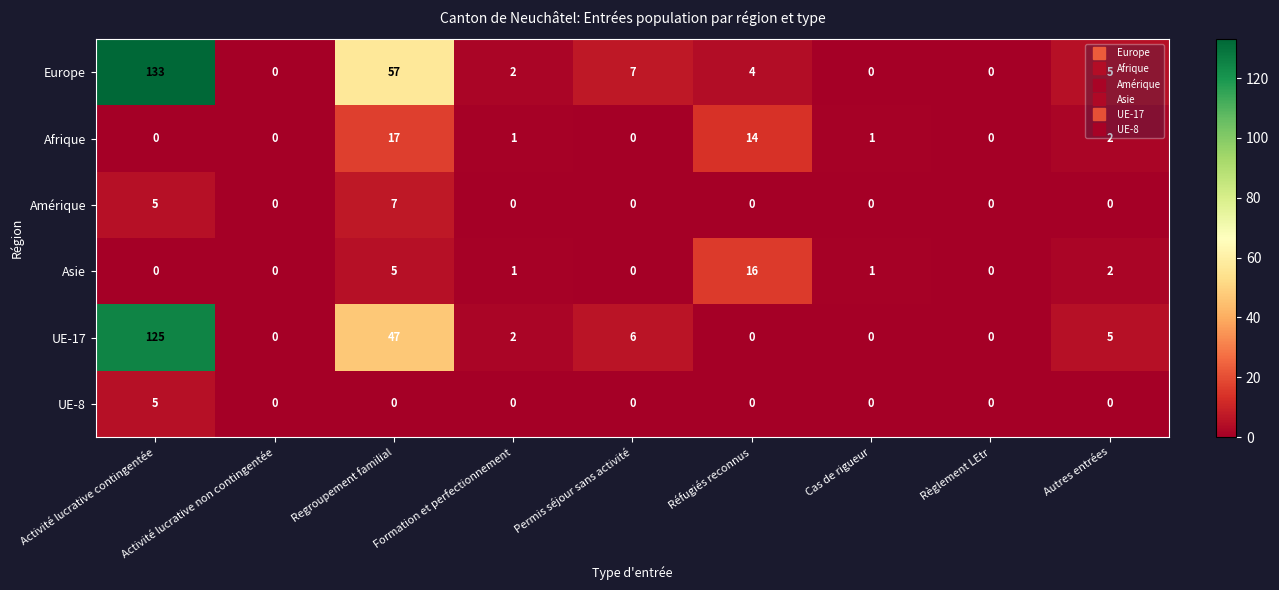

The Afrique series shows 1 at Formation et perfectionnement. True or false?

True